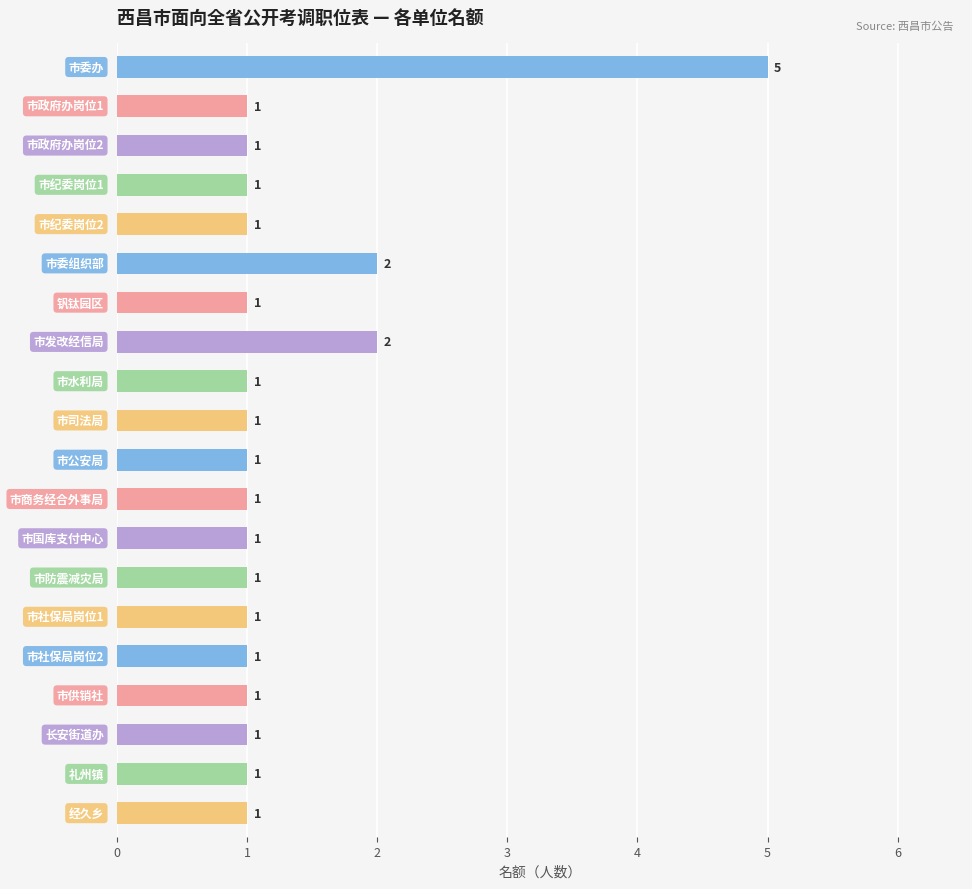

What is the value of the 4th bar from the top?

1